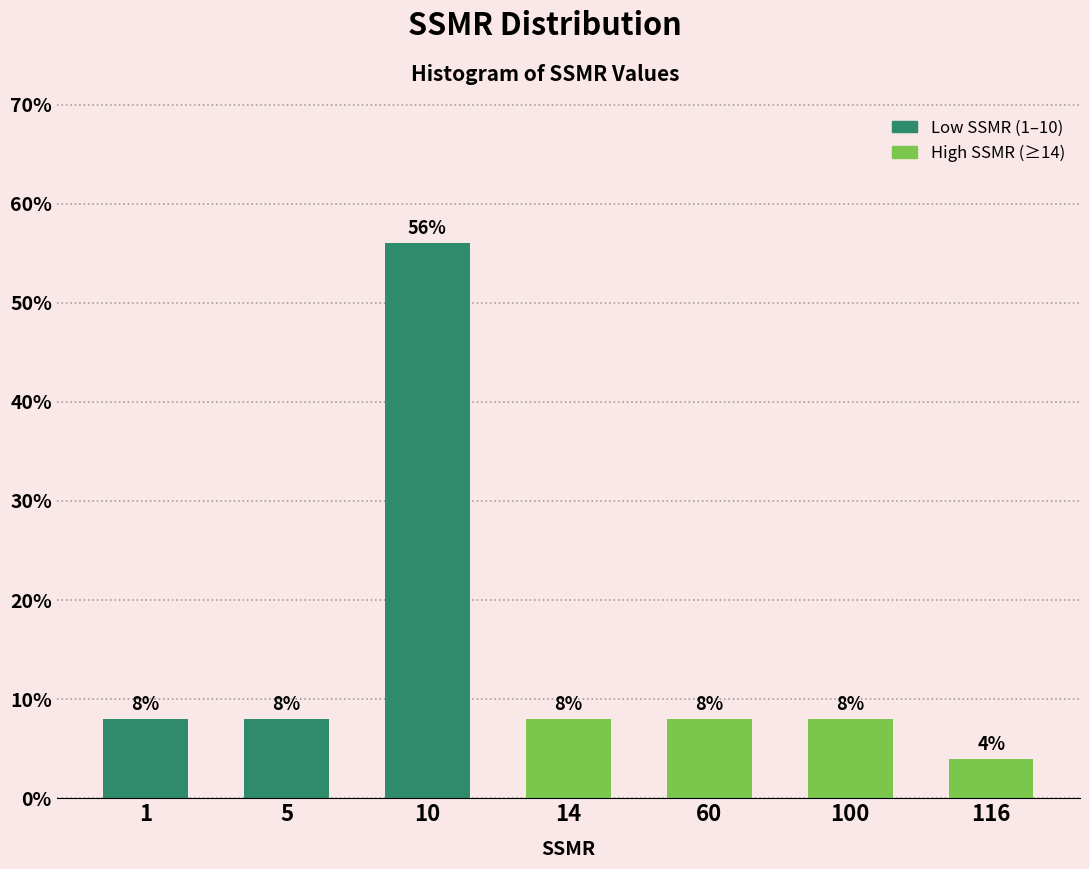

Reading left to right, transcribe all the data shown in this chart.

8.0	8.0	56.0	8.0	8.0	8.0	4.0